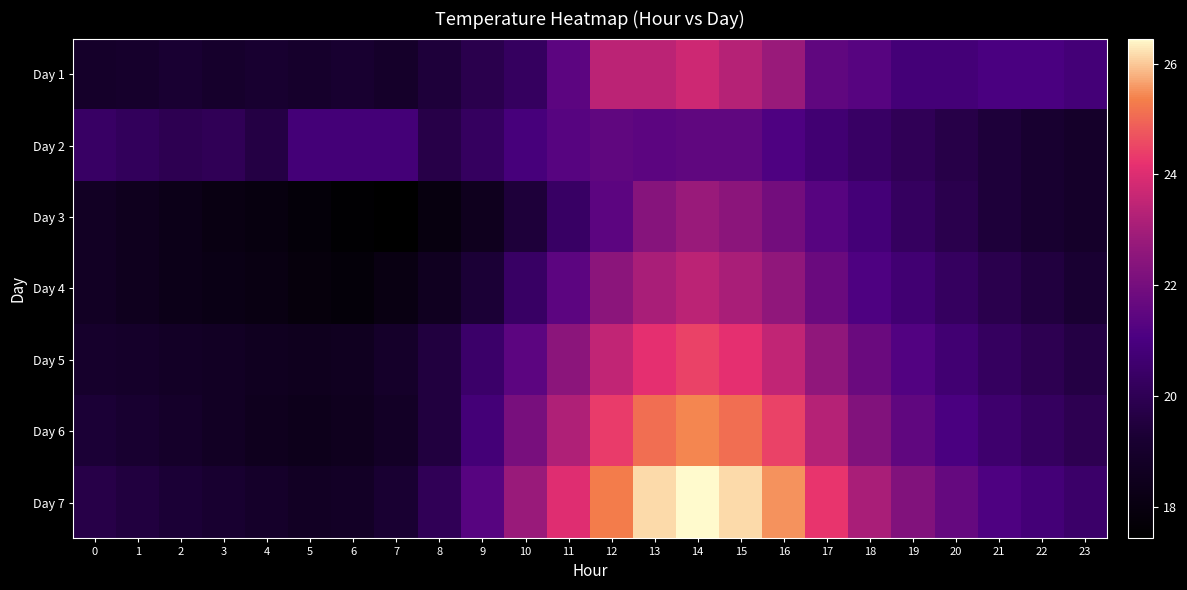

At which category is the sum across all series the highest?

14